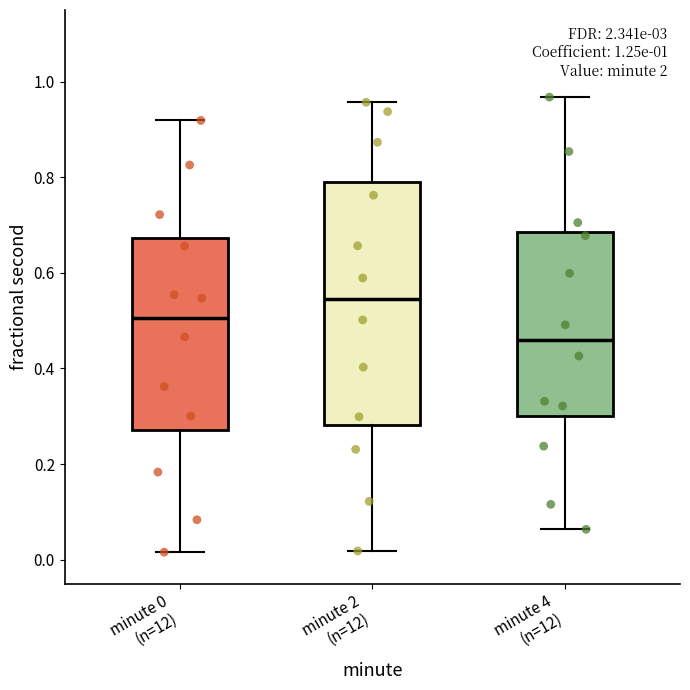

Comparing the boxes themselves (not the whiskers), which one is the tallest?

minute 2 (n=12)